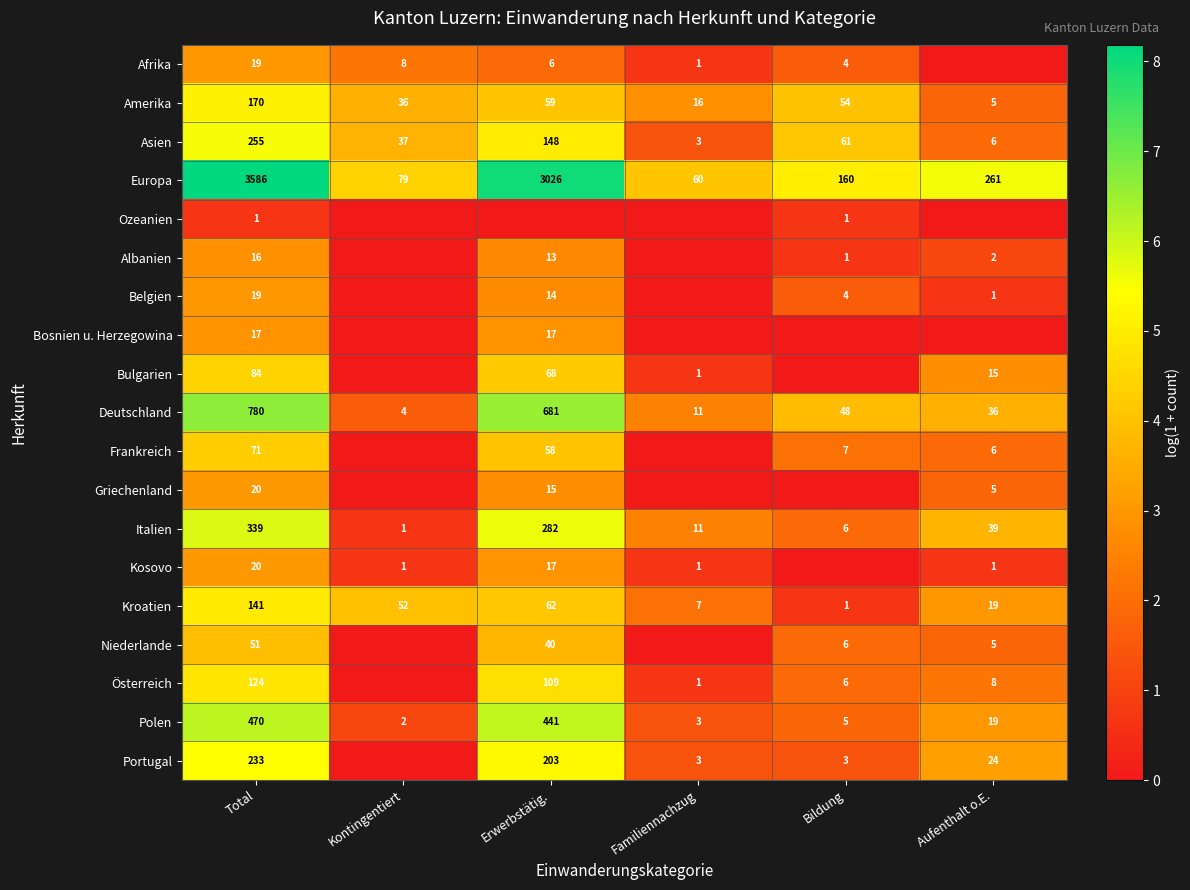

The Griechenland series shows 20 at Total. True or false?

True